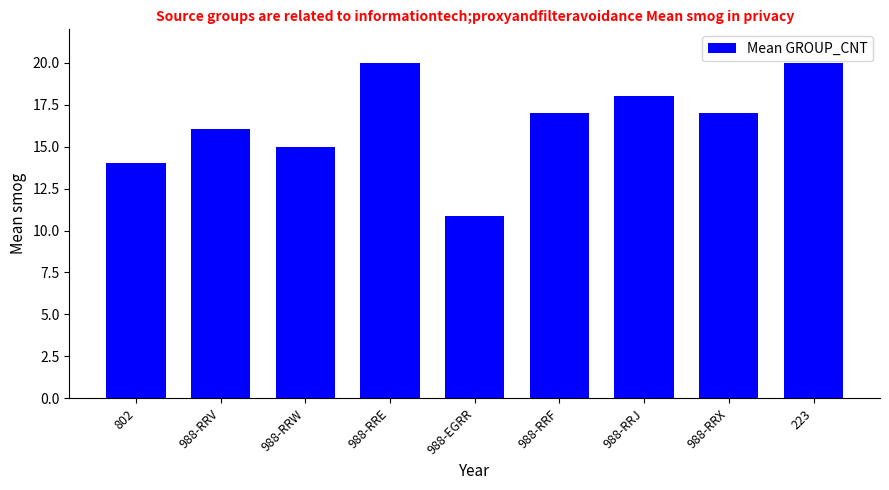

Are the bars grouped side by side (vs. stacked)?

No